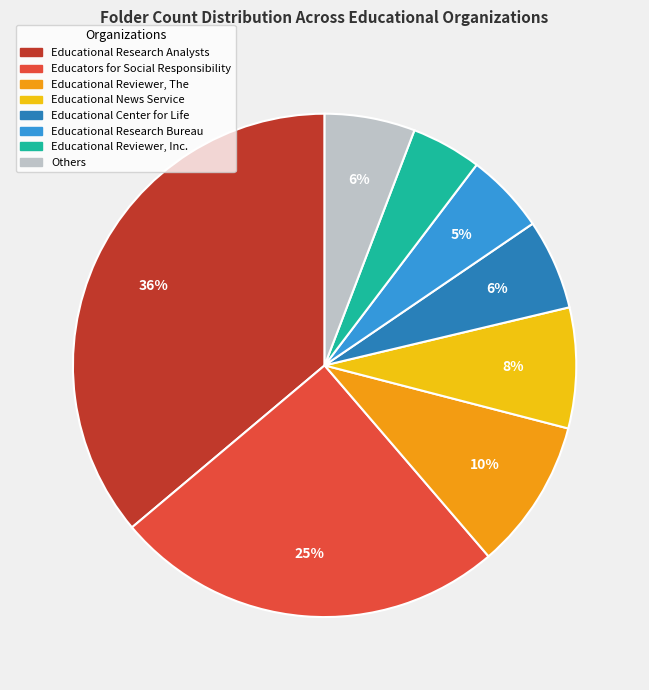

To the nearest percent, what is the average slice percentage?

12%